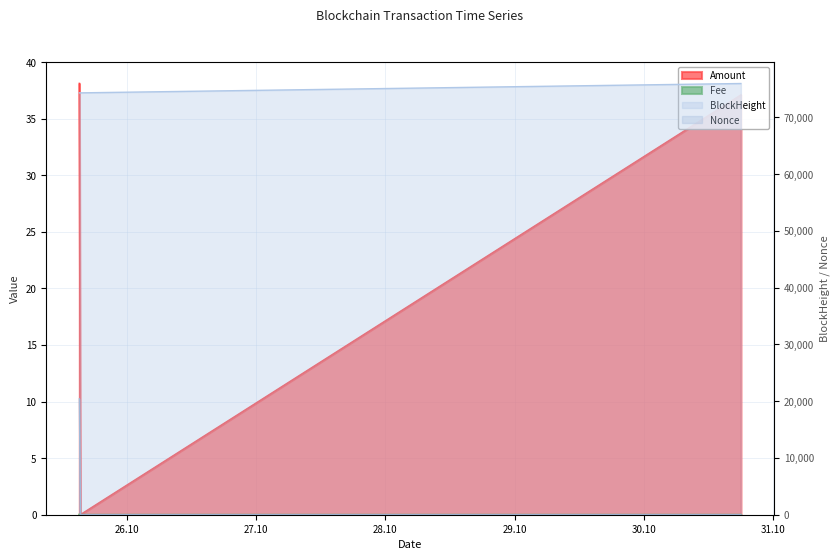

Reading left to right, extract all data points from this chart.

BlockHeight: 74302.0	74305.0	75951.0
Nonce: 20405.0	0.0	1.0
Amount: 38.1	0.0	37.1
Fee: 0.0	0.0	0.0